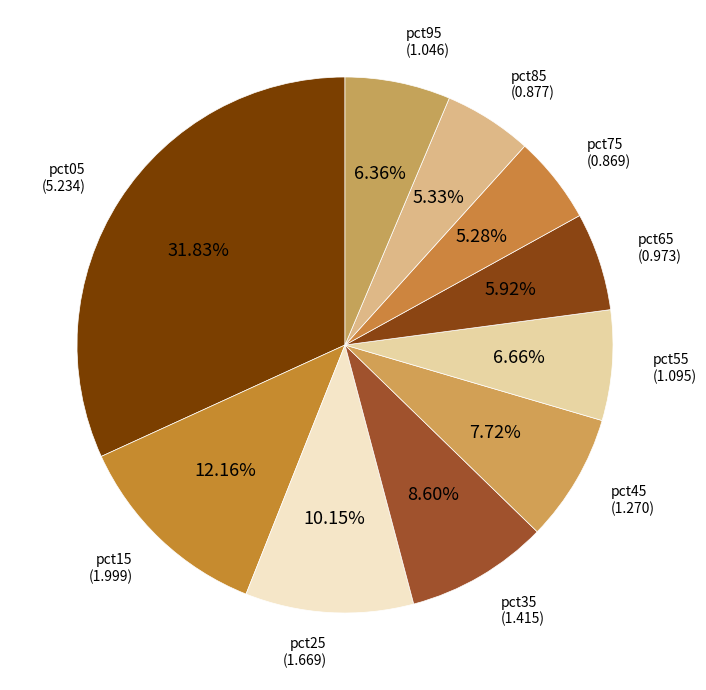

How many slices are in this pie chart?

10